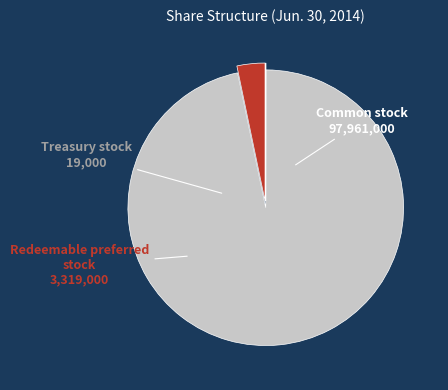

Does any single category account for the majority?

Yes